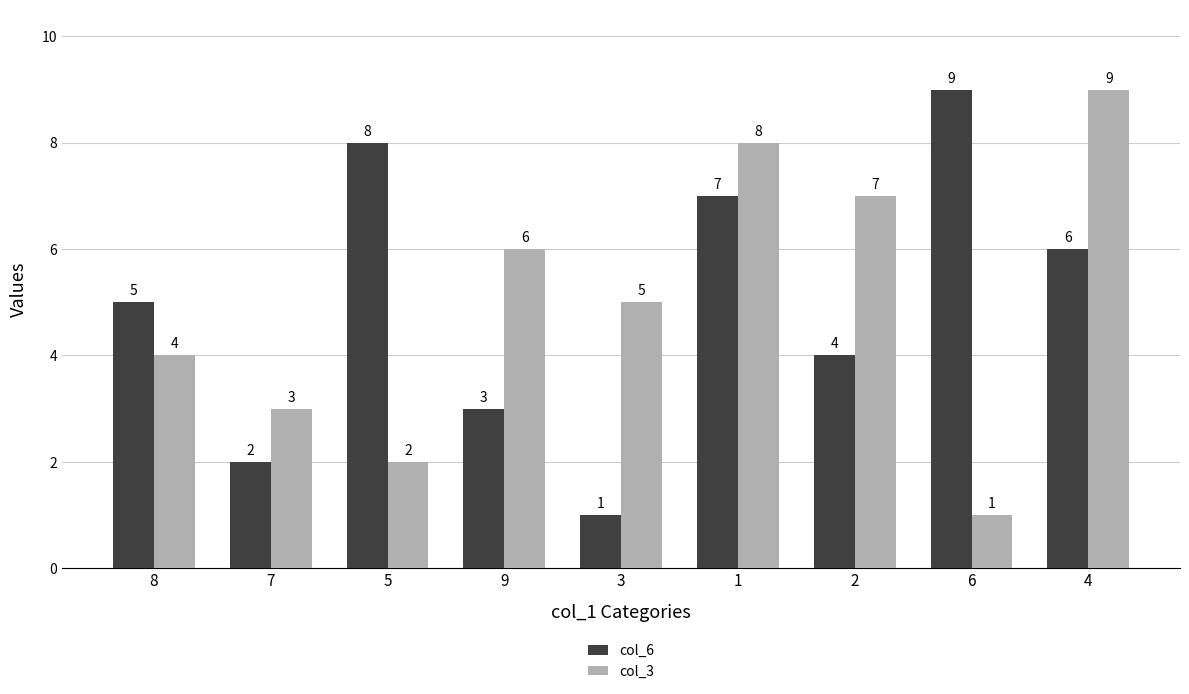

What is the spread (max minus min) of values at 2?

3